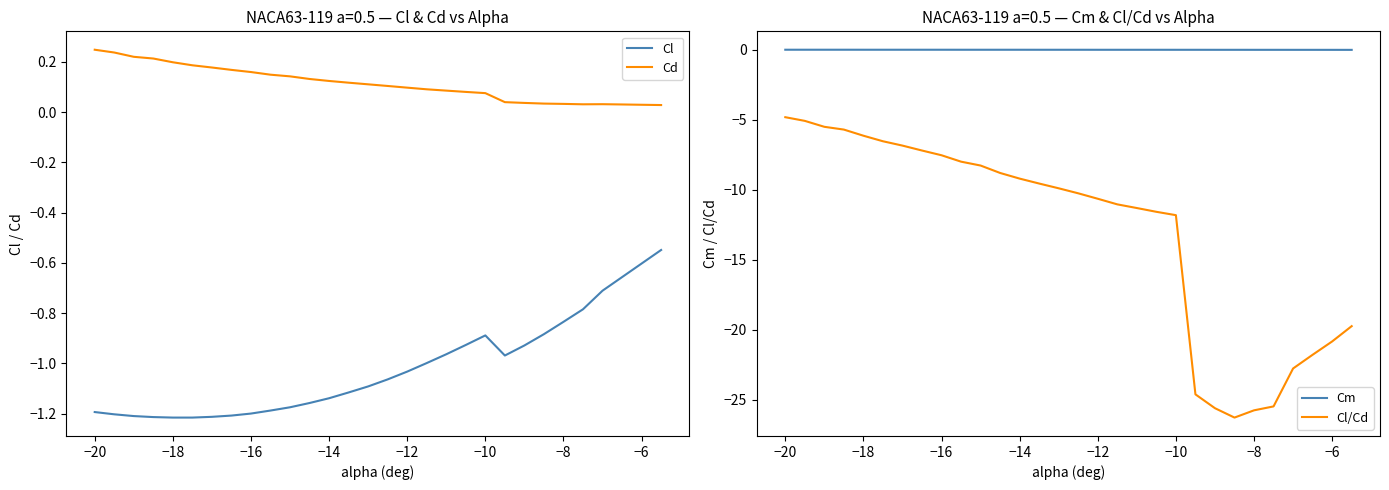

True or false: Cd and Cl intersect in this chart.

False